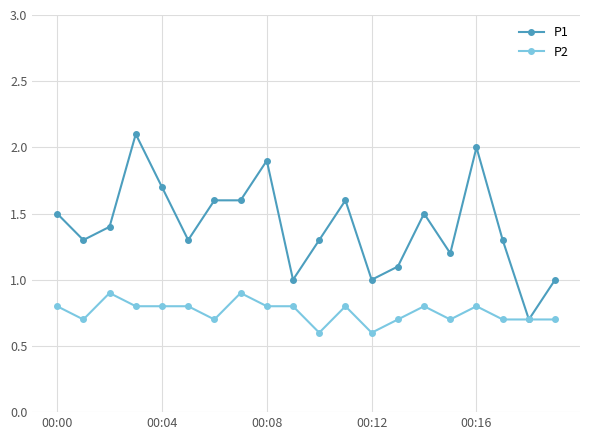

True or false: P2 has more than 0 points higher than both neighbors.

True